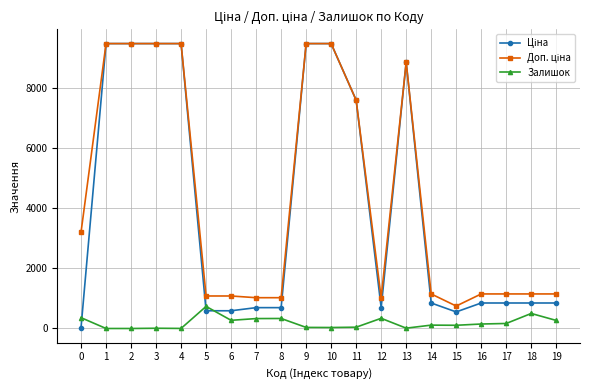

True or false: Залишок has more than 0 points higher than both neighbors.

True